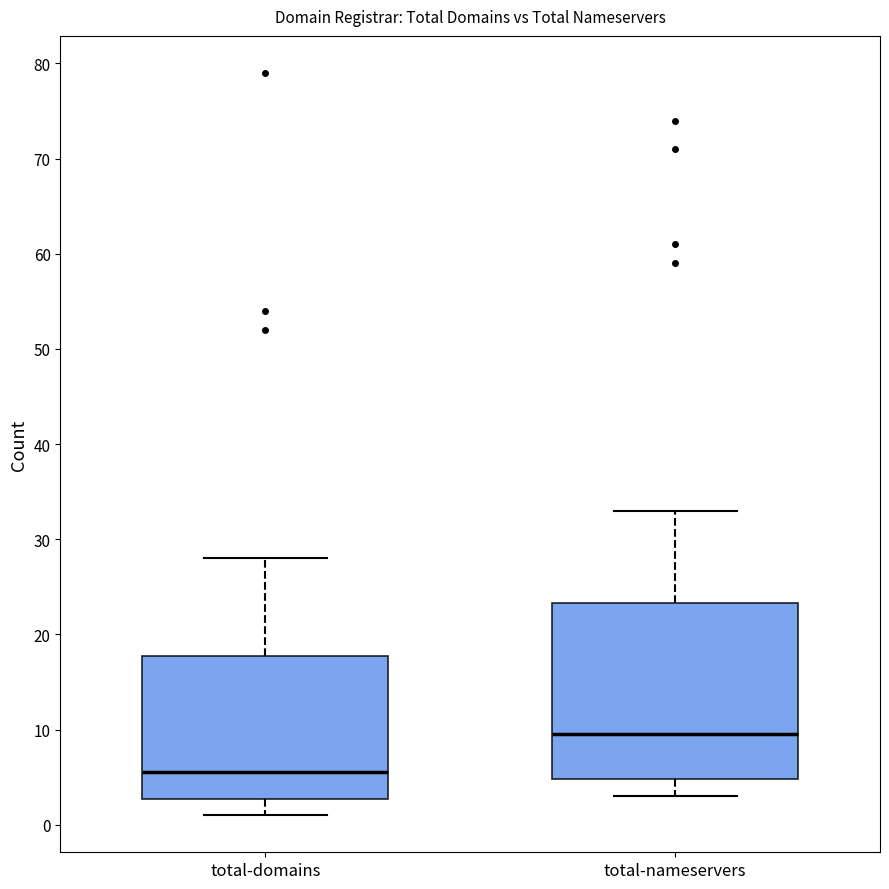

Which box has the highest median line?

total-nameservers